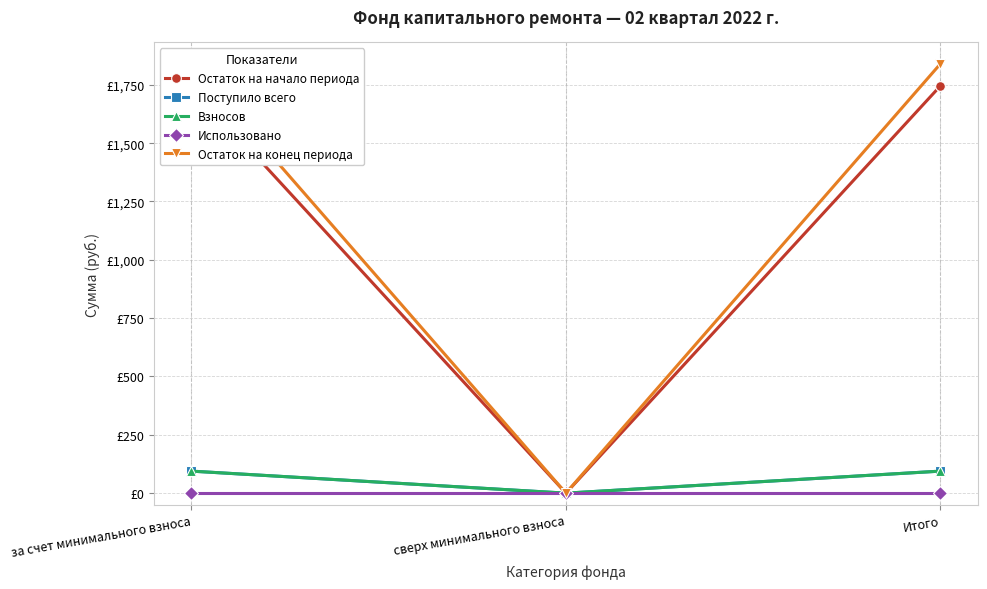

Is it true that Поступило всего equals 25.0 at Итого?

False